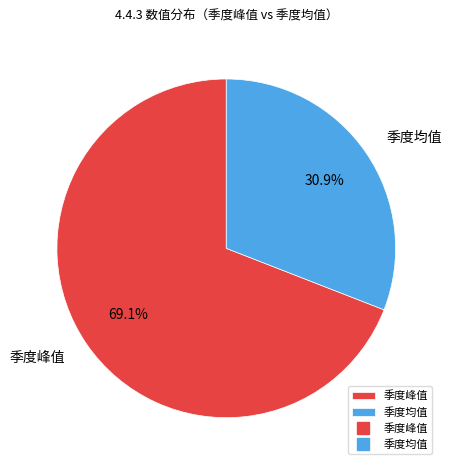

How many slices are in this pie chart?

2